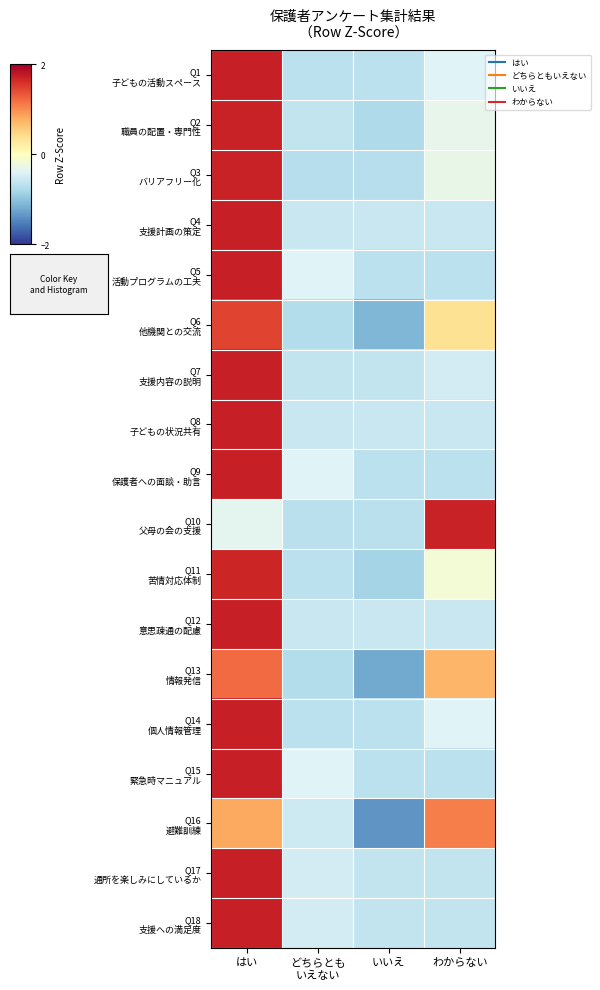

What is the spread (max minus min) of values at どちらとも
いえない?

0.3